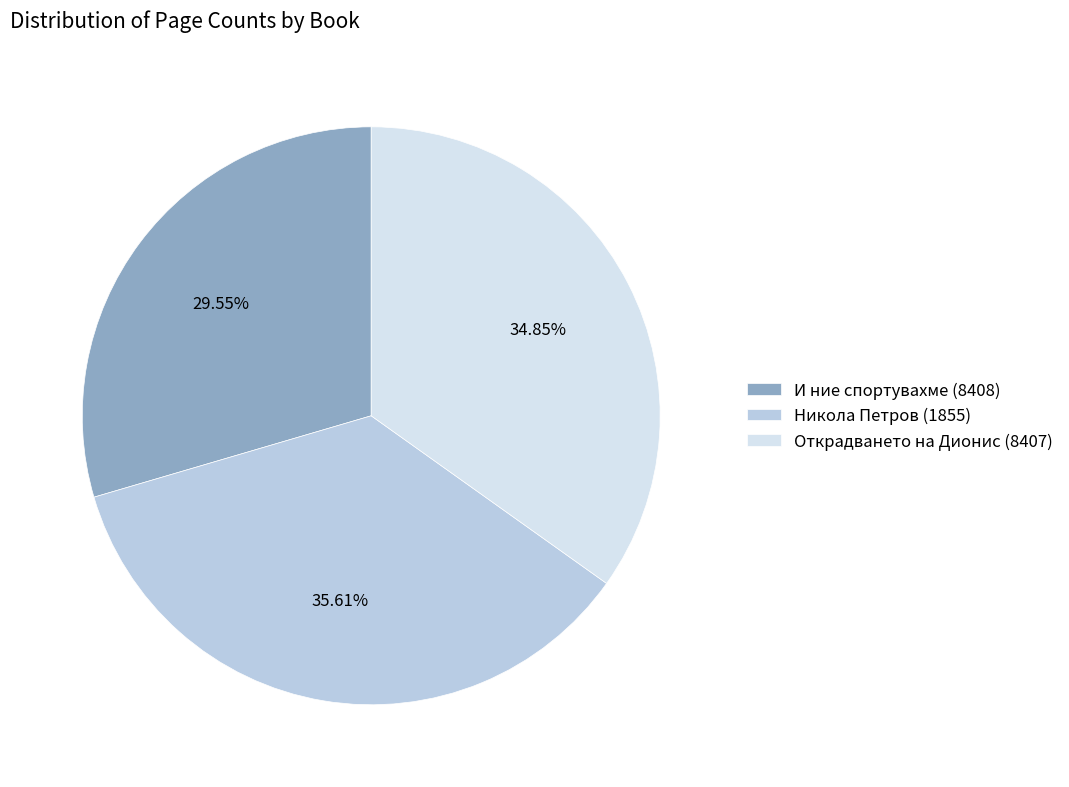

Is И ние спортувахме (8408) the majority of the pie?

No